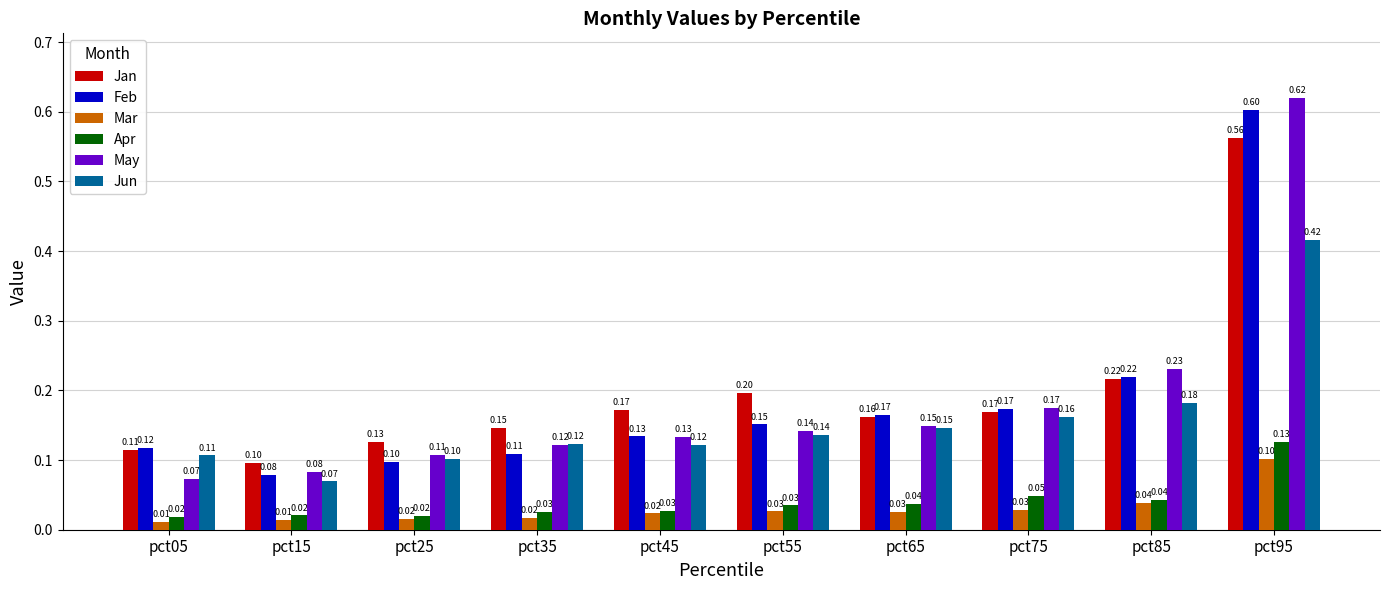

What is the spread (max minus min) of values at pct95?

0.5